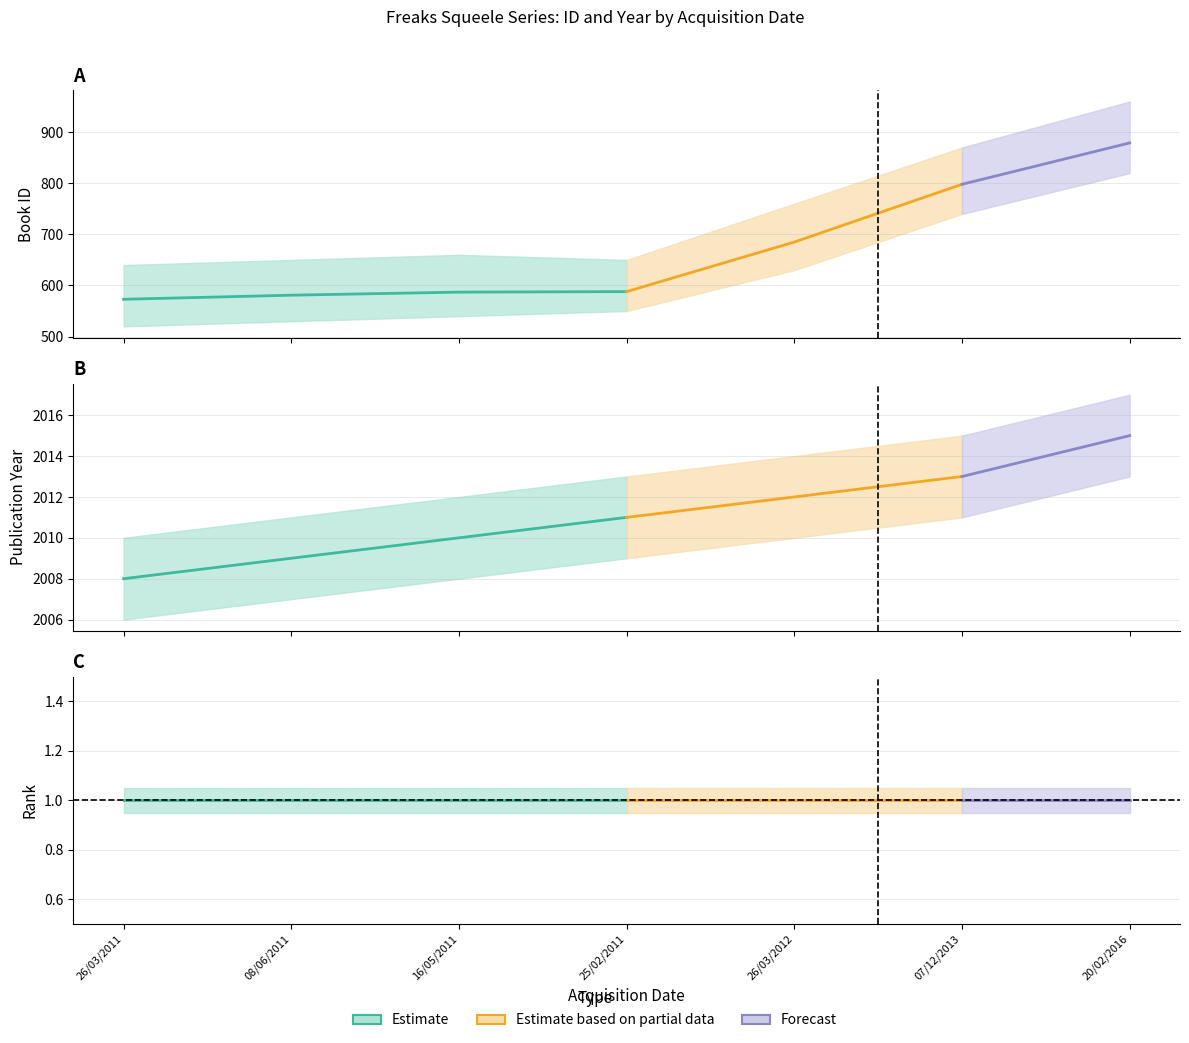

Reading right to left, list all the values displayed in this chart.

id: 20/02/2016=879	07/12/2013=798	26/03/2012=685	25/02/2011=588	16/05/2011=587	08/06/2011=581	26/03/2011=573
year: 20/02/2016=2015	07/12/2013=2013	26/03/2012=2012	25/02/2011=2011	16/05/2011=2010	08/06/2011=2009	26/03/2011=2008
rank: 20/02/2016=1	07/12/2013=1	26/03/2012=1	25/02/2011=1	16/05/2011=1	08/06/2011=1	26/03/2011=1